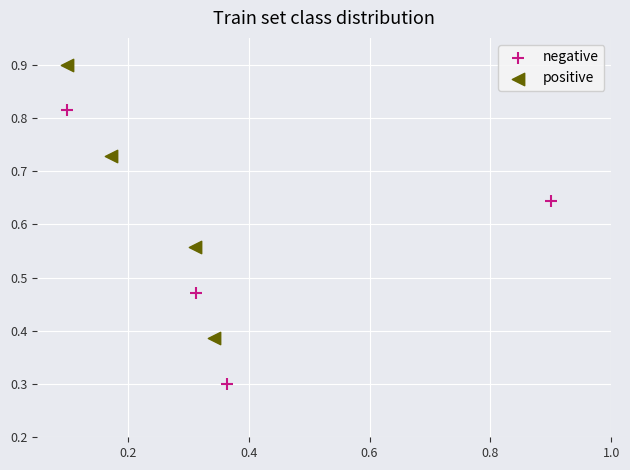

Which series reaches the minimum Y coordinate?

negative